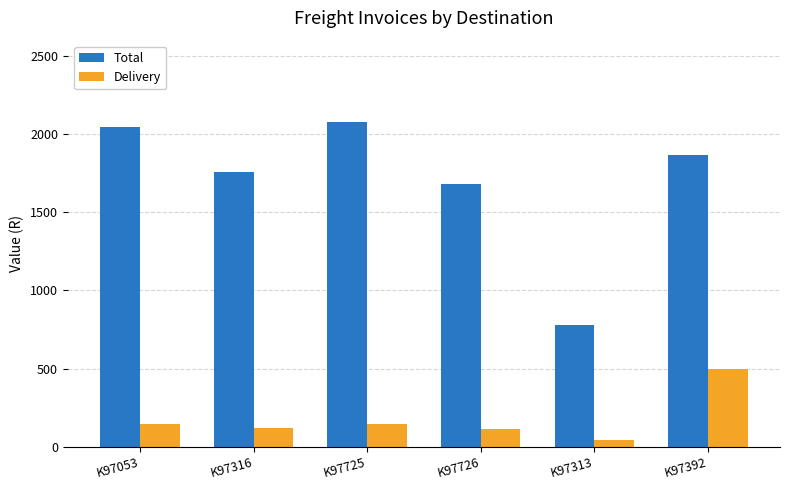

How many data points in Delivery are less than 147?

3